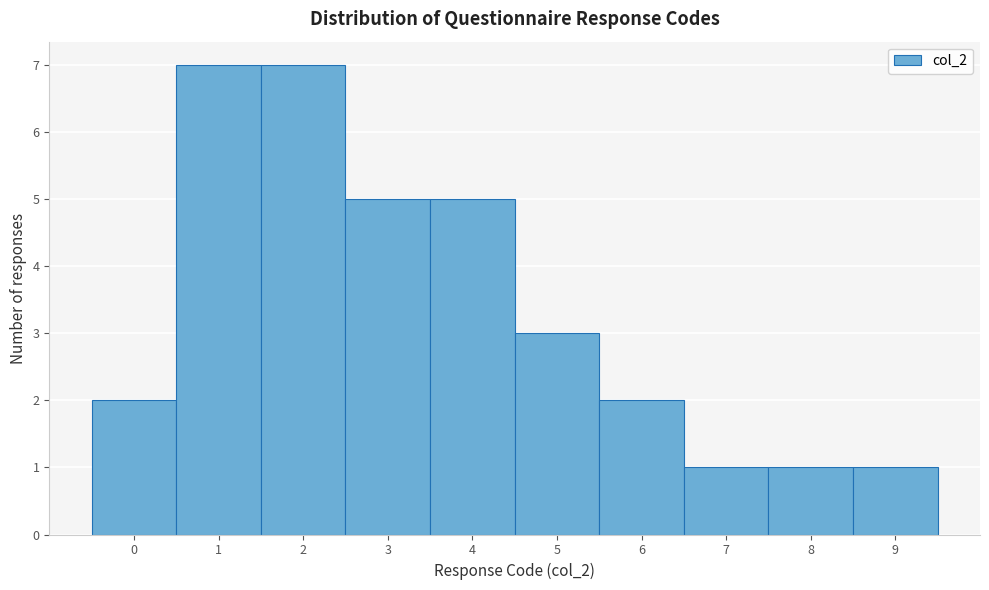

Reading left to right, list every bar in this chart as the range it spans on the x-axis followed by its height. The values are not printed on the chart, so give them approximately, as read against the axis.

-0.5 to 0.5: 2
0.5 to 1.5: 7
1.5 to 2.5: 7
2.5 to 3.5: 5
3.5 to 4.5: 5
4.5 to 5.5: 3
5.5 to 6.5: 2
6.5 to 7.5: 1
7.5 to 8.5: 1
8.5 to 9.5: 1